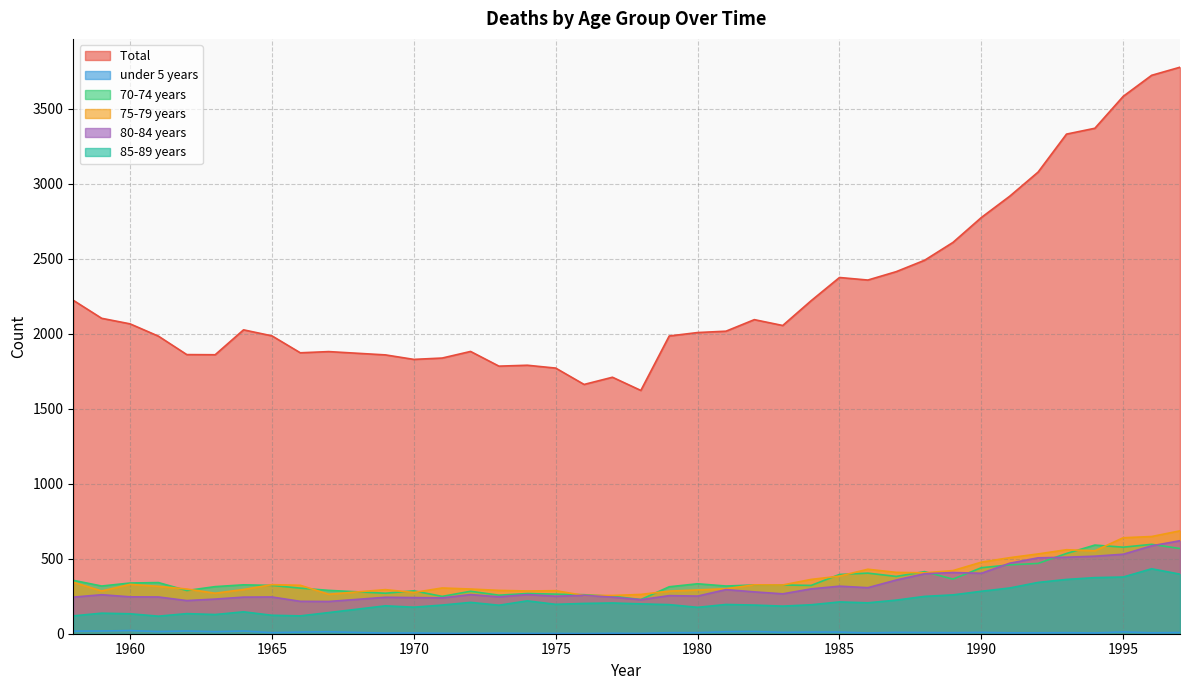

At which label does Total  reach its minimum?

1978